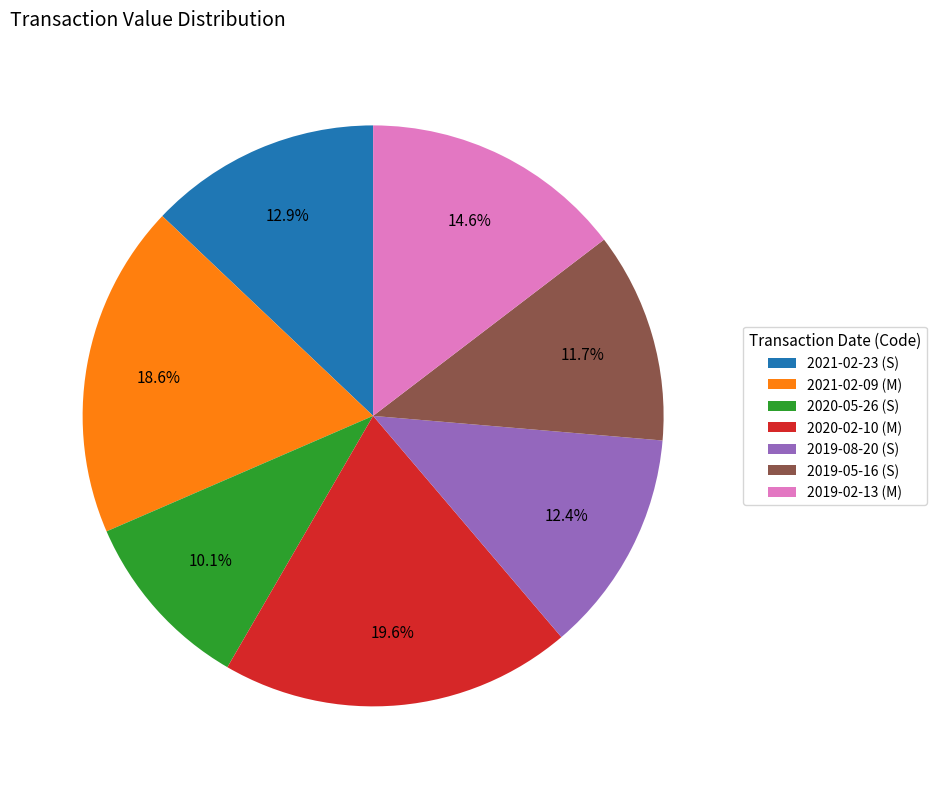

What percentage is the 2021-02-23 (S) slice, to the nearest percent?

13%